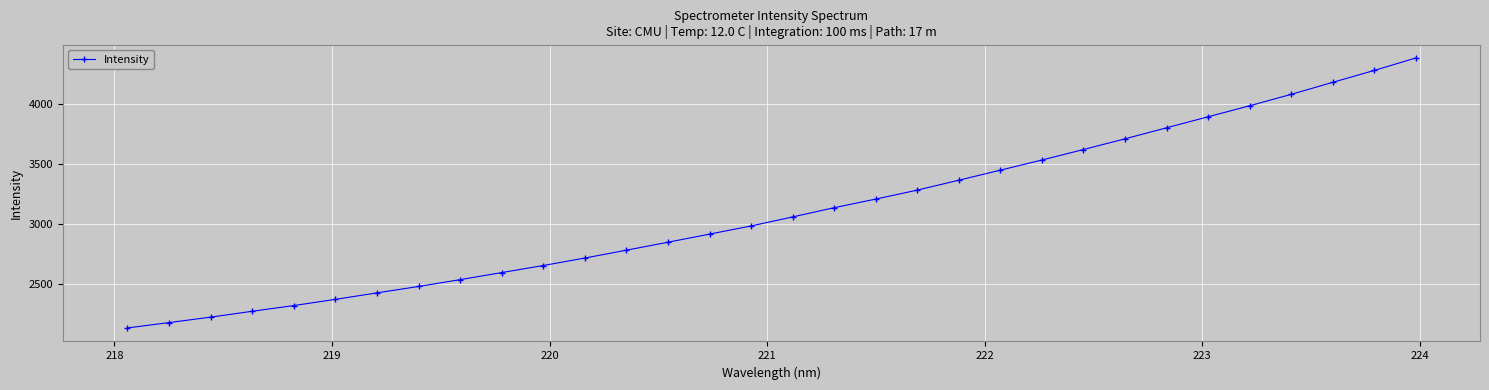

What is the difference between the maximum and second lowest values?

2206.3